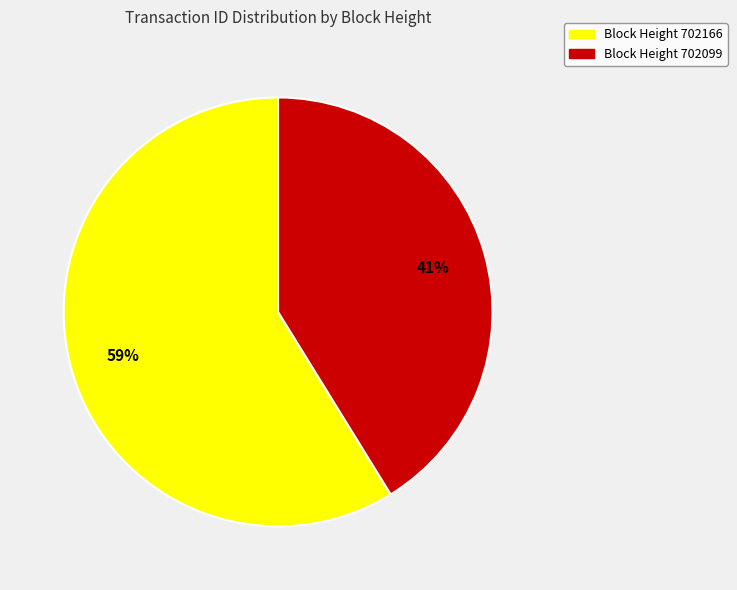

Is there any slice that represents more than half of the pie?

Yes